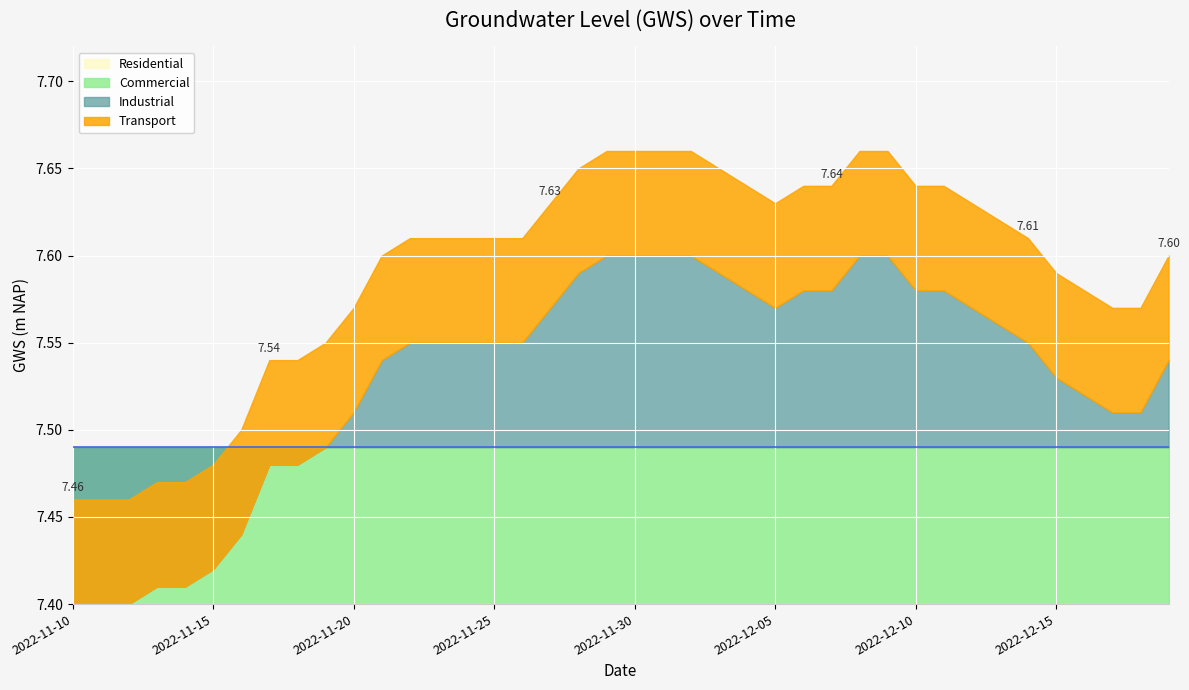

Which has a higher value, 2022-11-26 or 2022-12-16?

2022-11-26